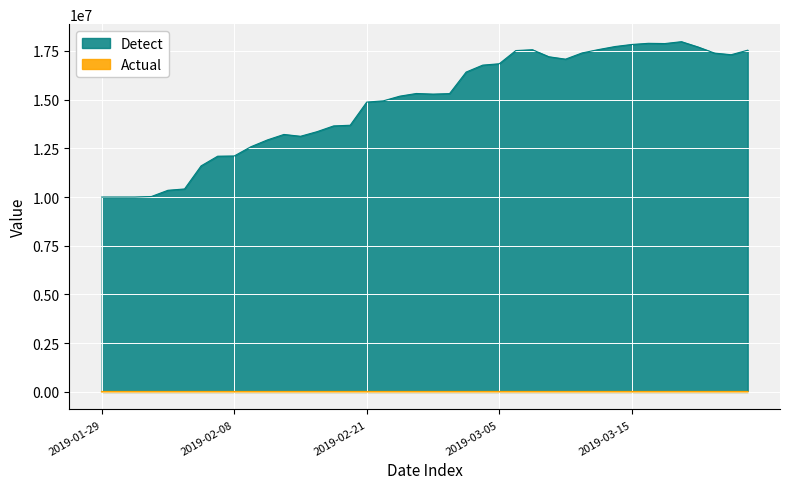

How many data points in Detect are above 15308302?

19